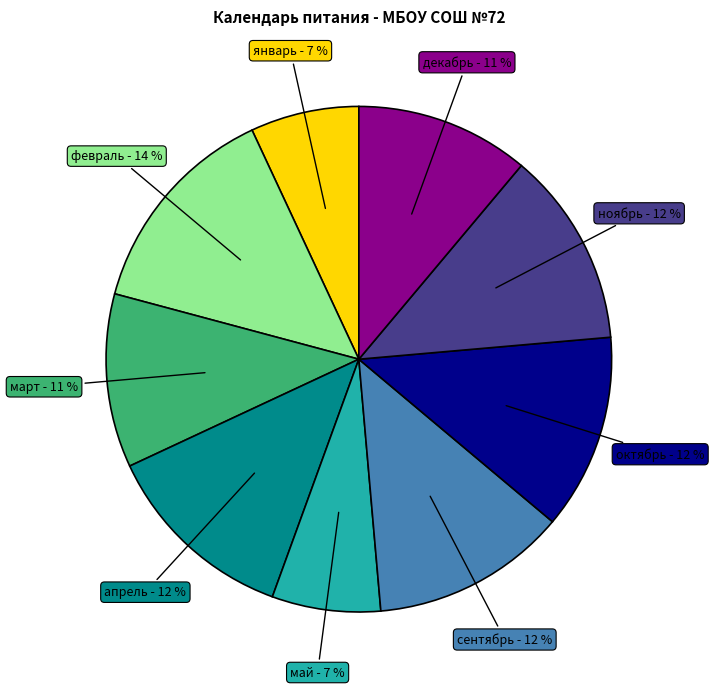

What percentage is the март slice, to the nearest percent?

11%